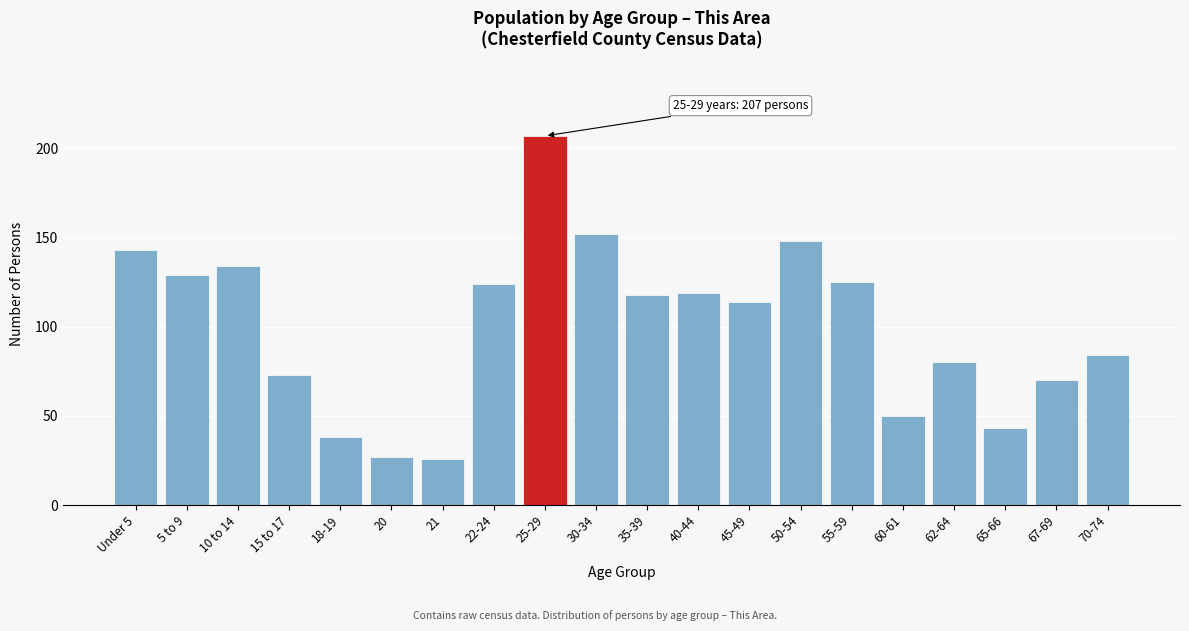

Reading left to right, what are all the values shown in this chart?

Under 5=143	5 to 9=129	10 to 14=134	15 to 17=73	18-19=38	20=27	21=26	22-24=124	25-29=207	30-34=152	35-39=118	40-44=119	45-49=114	50-54=148	55-59=125	60-61=50	62-64=80	65-66=43	67-69=70	70-74=84